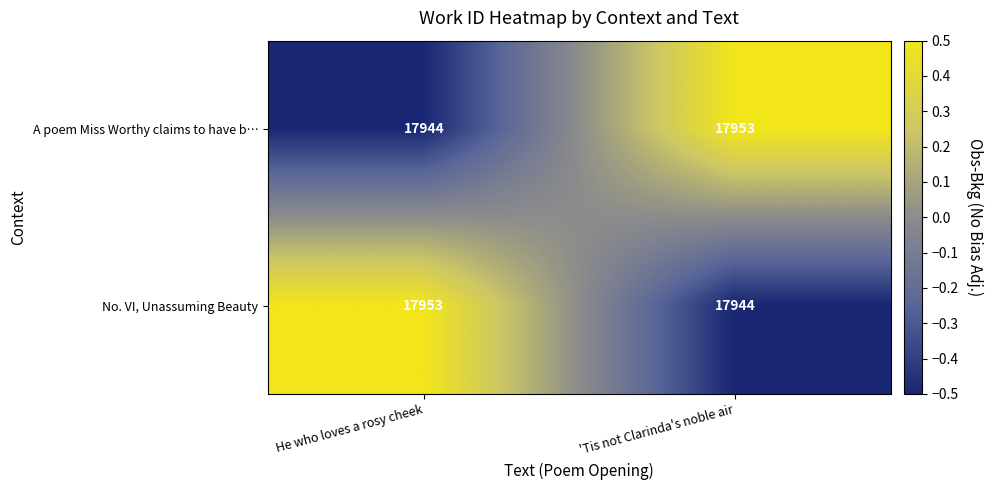

True or false: A poem Miss Worthy claims to have b… has a value of 17944 at He who loves a rosy cheek.

True